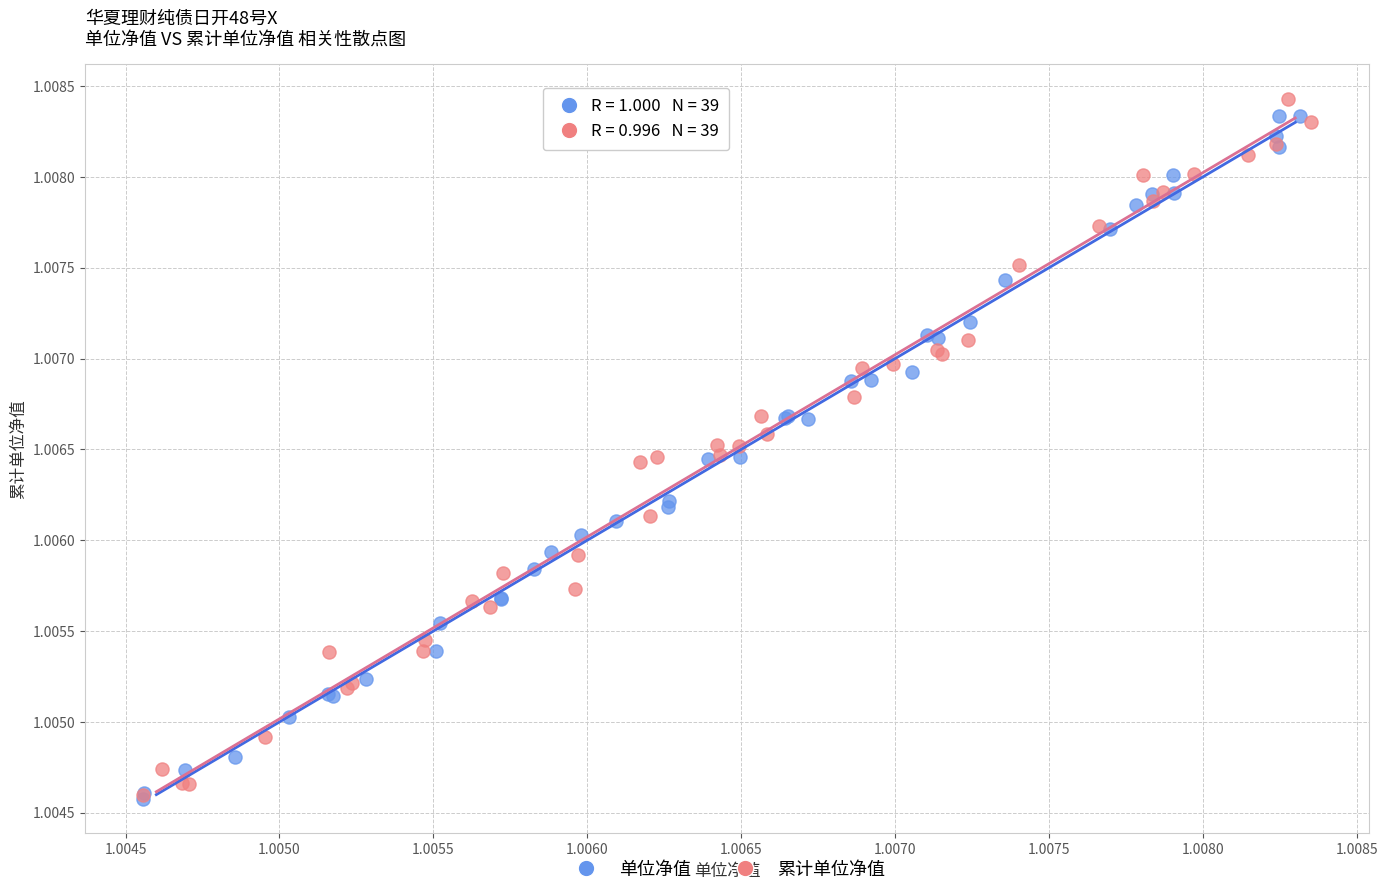

Which series has the largest Y range (max minus min)?

累计单位净值